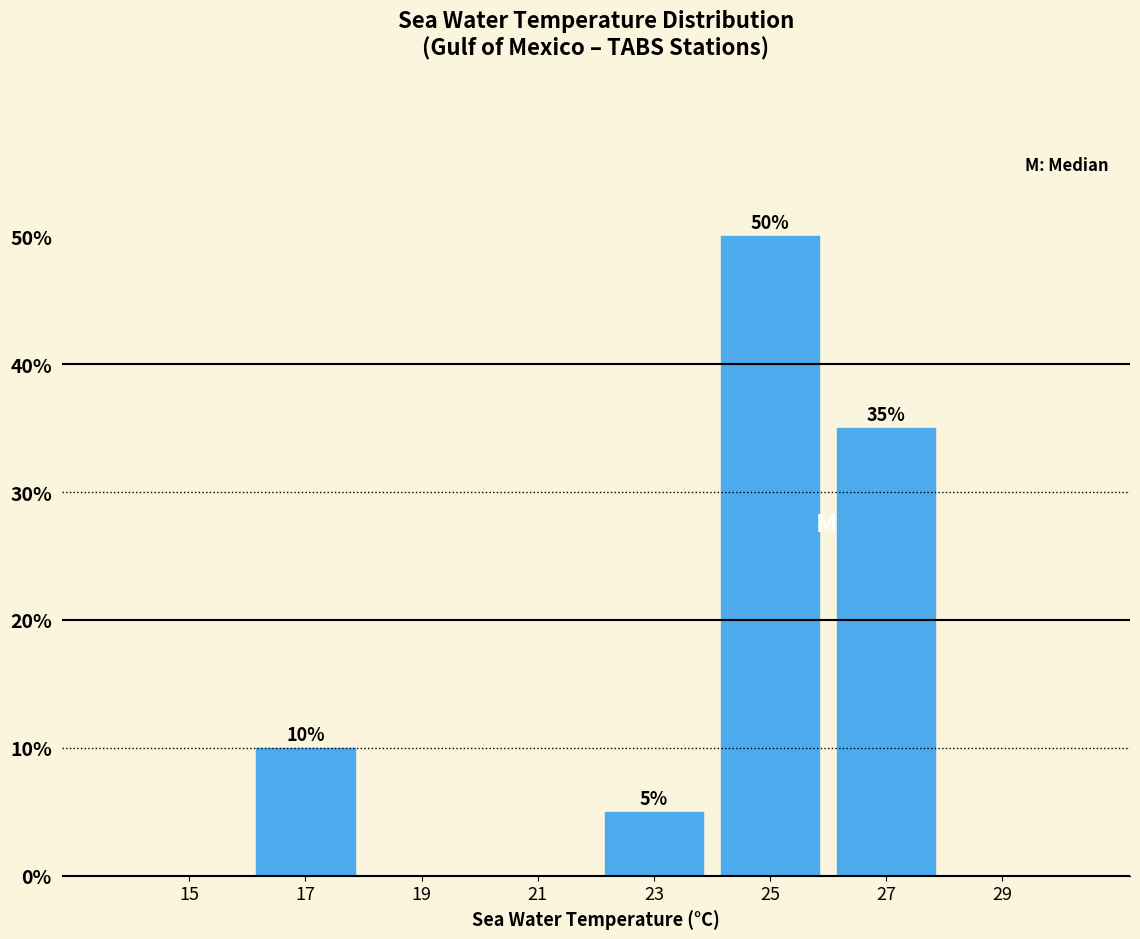

Which range on the x-axis has the tallest bar?

24 to 26